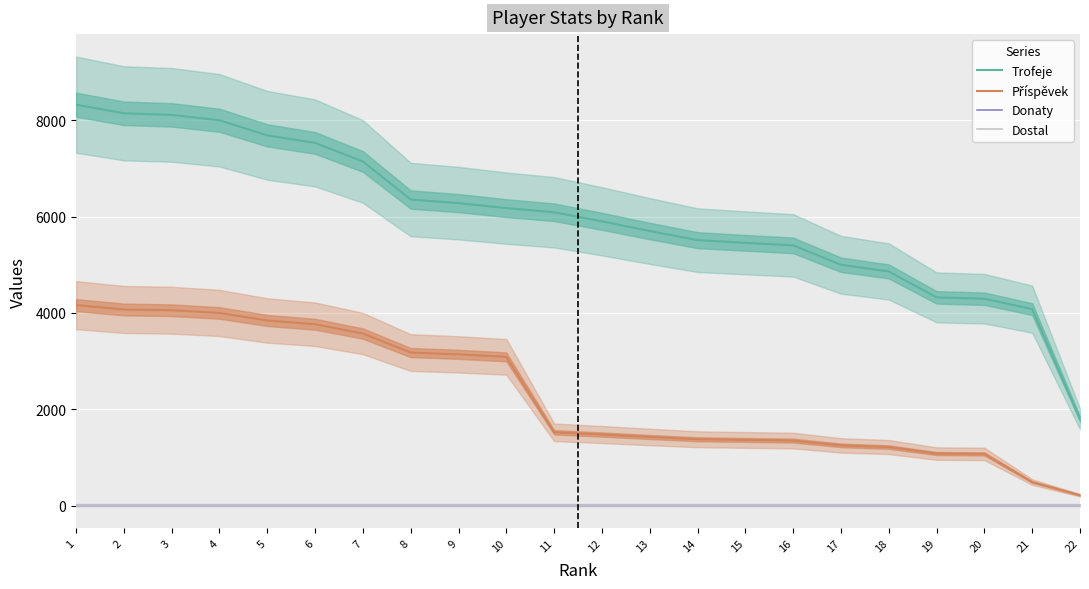

How many data points does each series have?

22